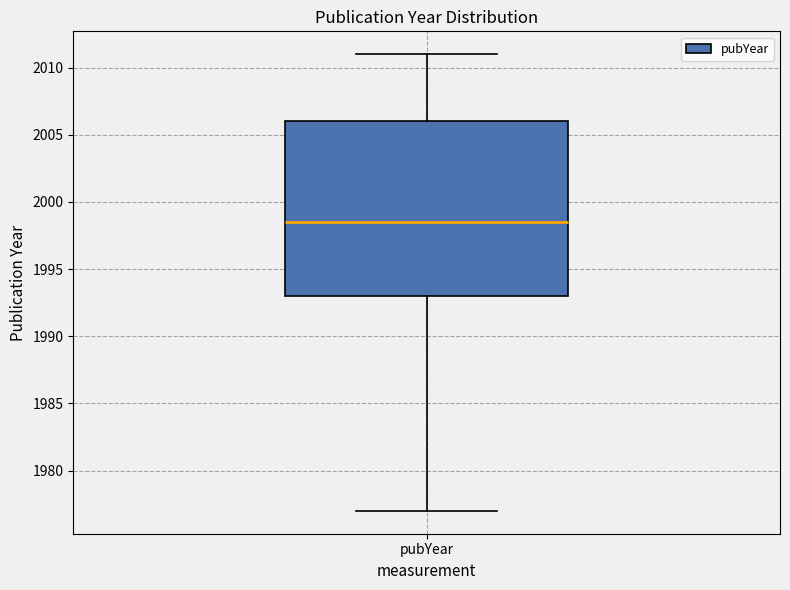

Where is the upper edge of the box for pubYear on the y-axis? The values are not printed on the chart, so give them approximately, as read against the axis.

2006.0